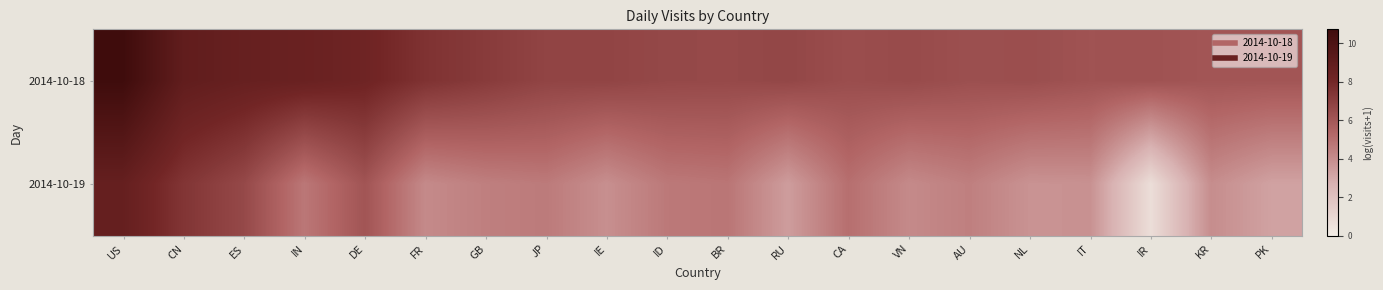

Reading left to right, list all the values displayed in this chart.

2014-10-18: US=10.7	CN=8.9	ES=8.6	IN=8.5	DE=8.2	FR=7.5	GB=7.1	JP=6.8	IE=6.8	ID=6.6	BR=6.6	RU=6.7	CA=6.4	VN=6.5	AU=6.3	NL=6.3	IT=6.1	IR=6.2	KR=6.0	PK=6.0
2014-10-19: US=8.7	CN=7.4	ES=6.6	IN=4.7	DE=6.1	FR=4.1	GB=4.5	JP=4.6	IE=3.9	ID=4.7	BR=4.8	RU=3.4	CA=5.0	VN=4.1	AU=4.5	NL=3.8	IT=3.8	IR=0.7	KR=4.0	PK=3.3